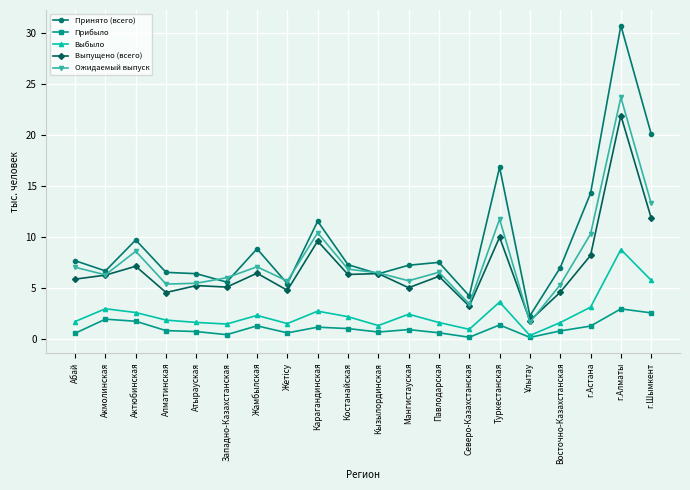

What is the difference between the second highest and minimum values in the Ожидаемый выпуск series?

11.7